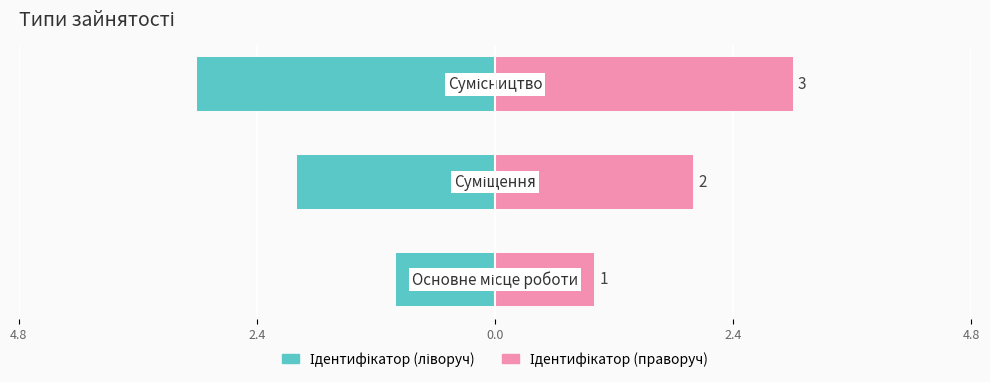

Rank the series by their average value, from highest to lowest.

Ідентифікатор (праворуч), Ідентифікатор (ліворуч)